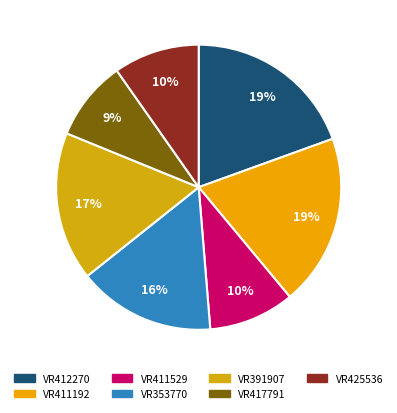

Which slice is the smallest?

VR417791